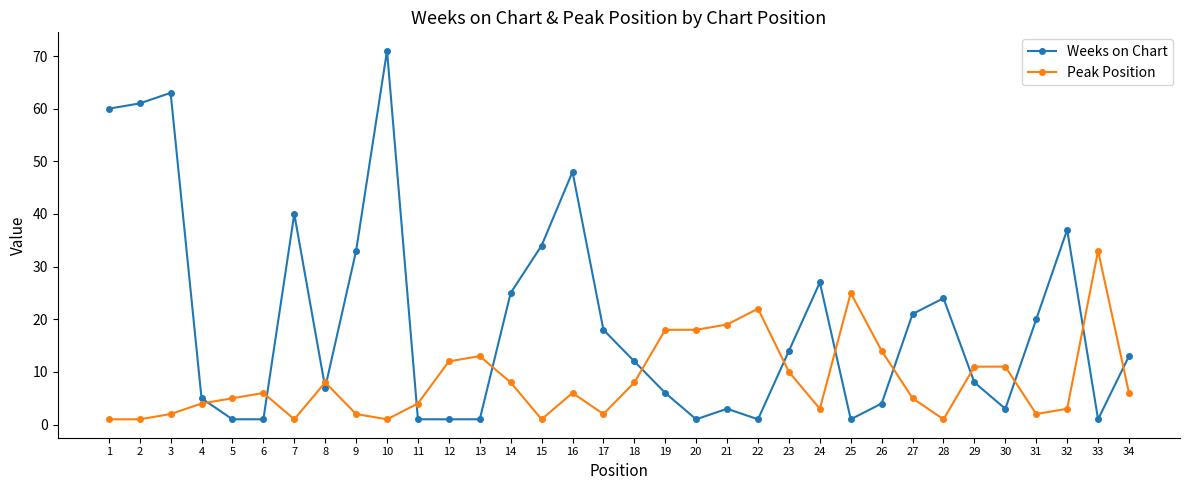

What is the minimum value shown in the chart?

1